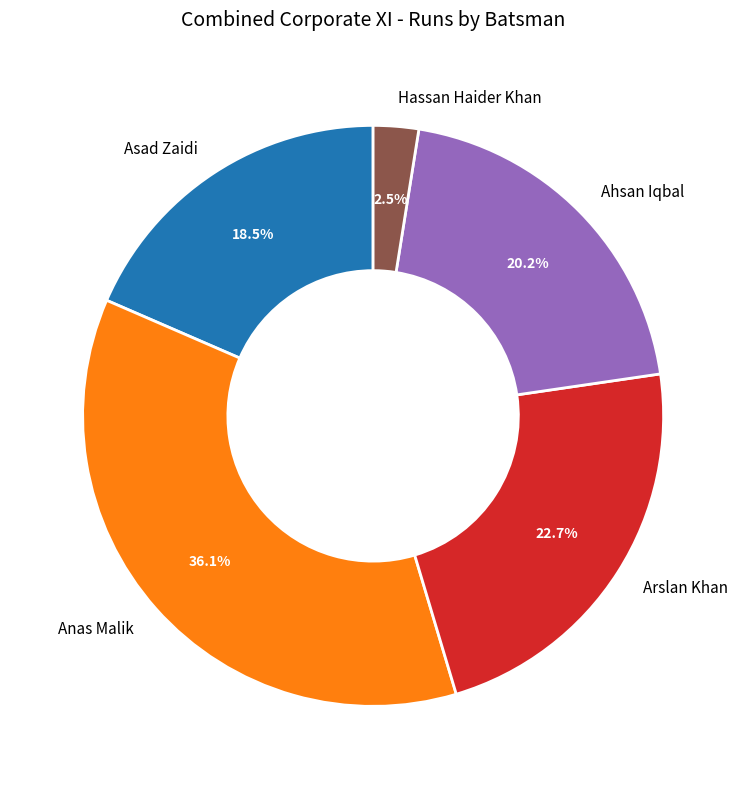

What is the ratio of the value at Ahsan Iqbal to the value at Asad Zaidi?

1.1